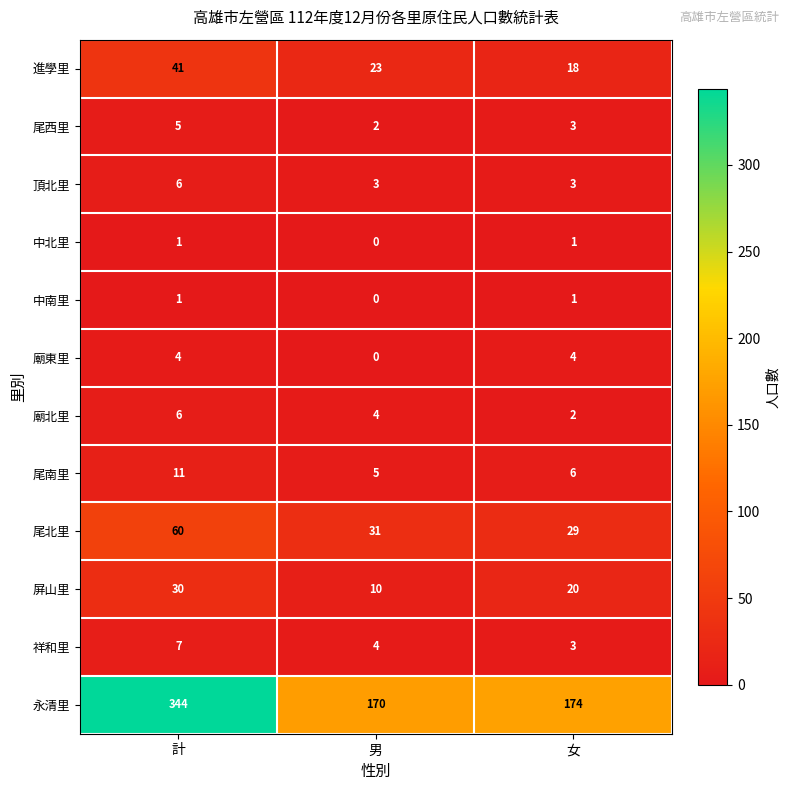

Rank the categories by 祥和里 value from lowest to highest.

女, 男, 計